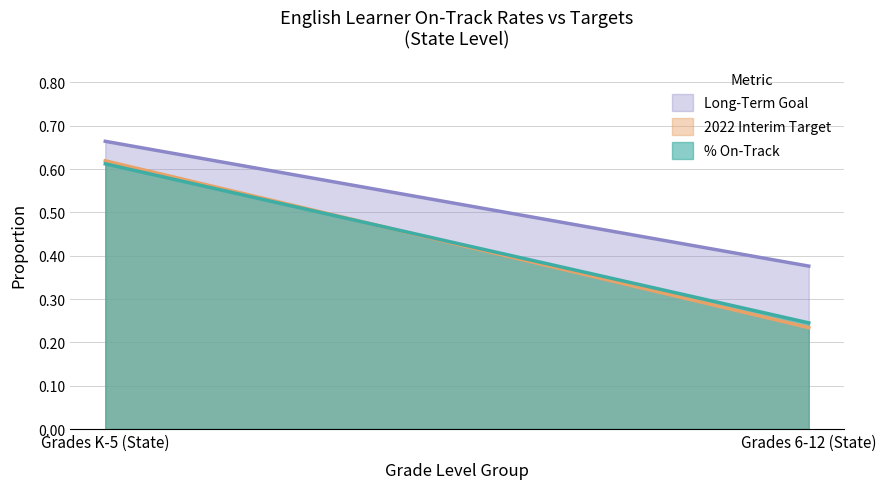

At how many categories does at least one series exceed 0?

2